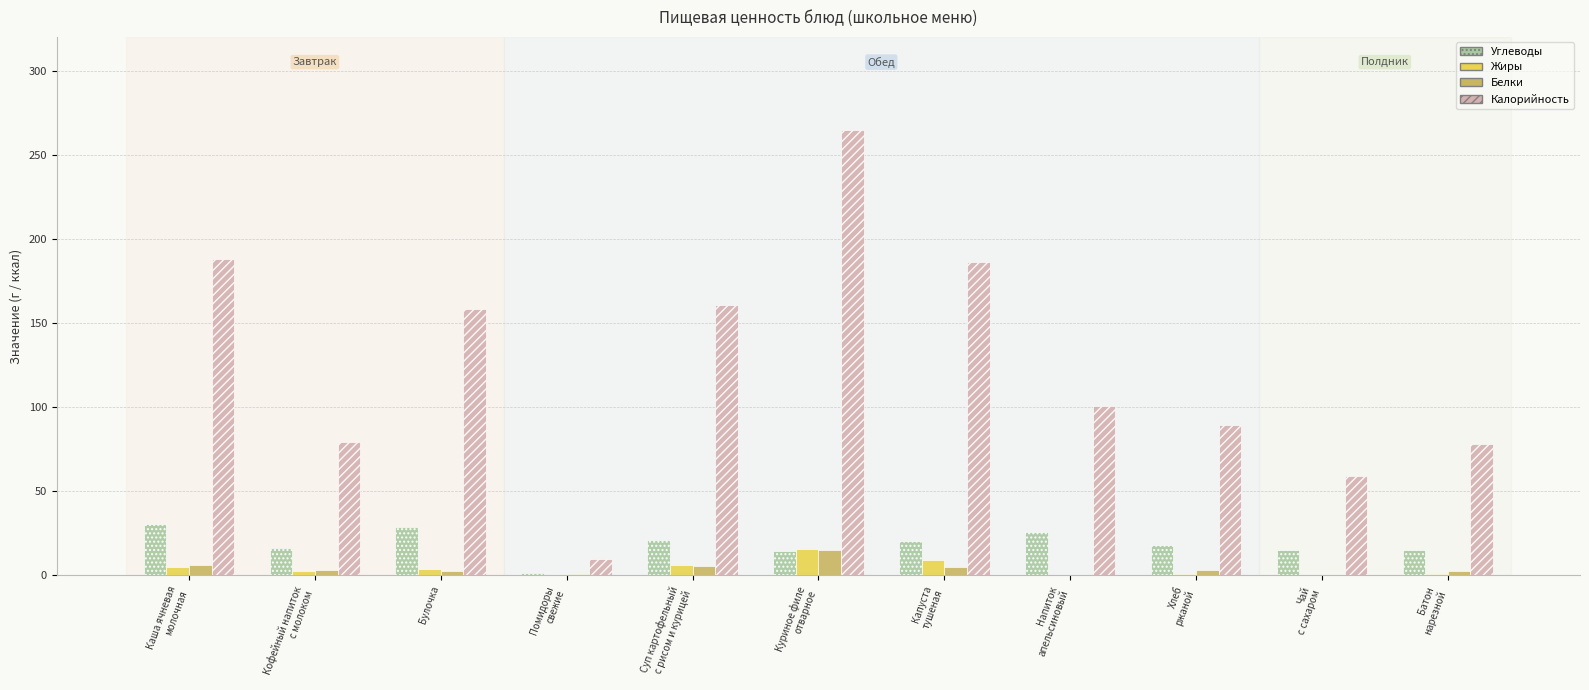

What is the difference between the Жиры values at Куриное филе
отварное and Каша ячневая
молочная?

10.8